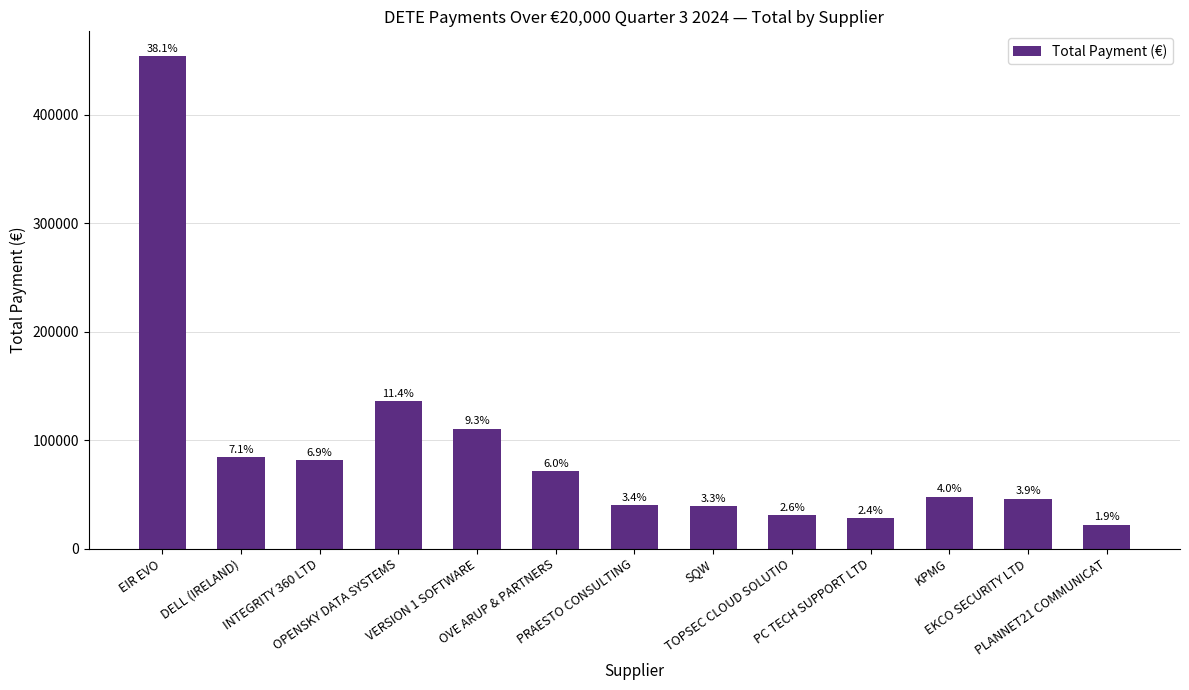

What is the difference between the maximum and minimum values?

432064.3